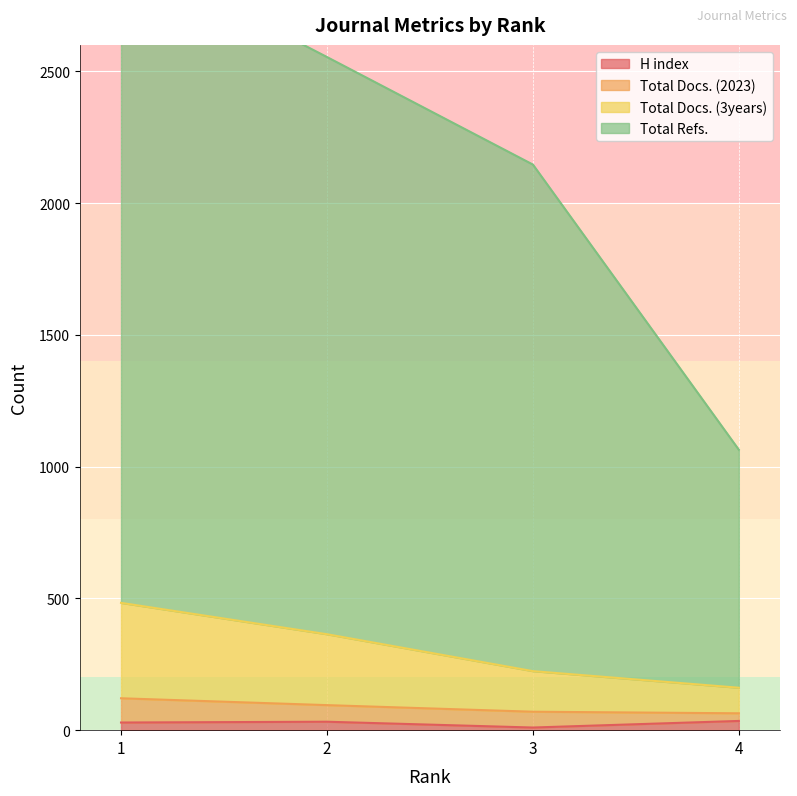

True or false: Total Refs. has a value of 2958 at 1.

True